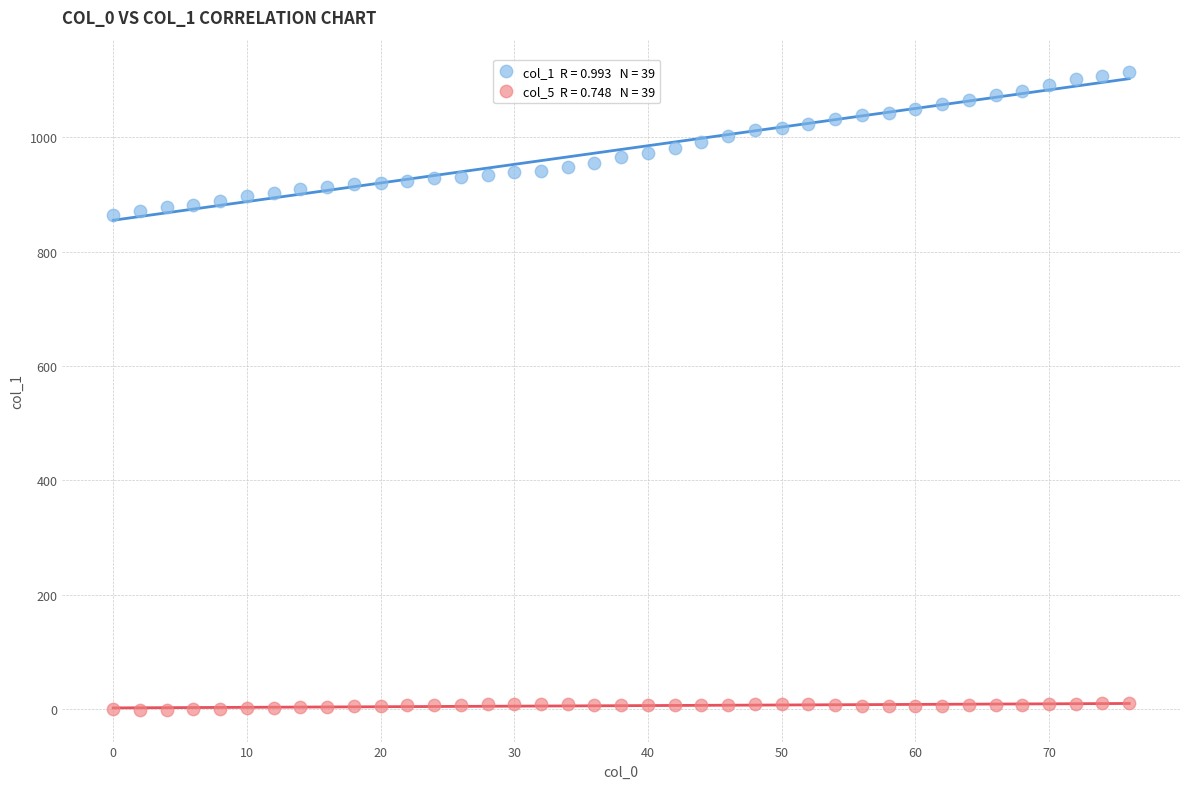

Across all data points, what is the range of X values (max minus min)?

76.0